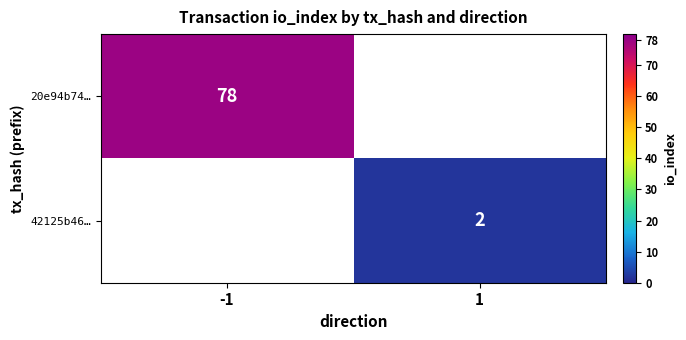

The value of 20e94b74… at -1 is 78. True or false?

True